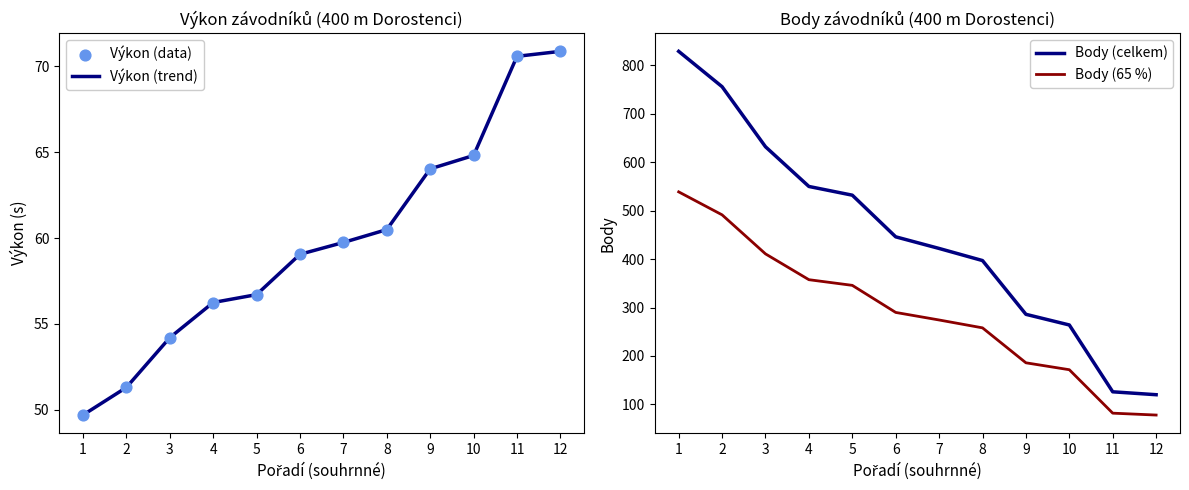

Which series reaches the maximum Y coordinate?

Body (celkem)